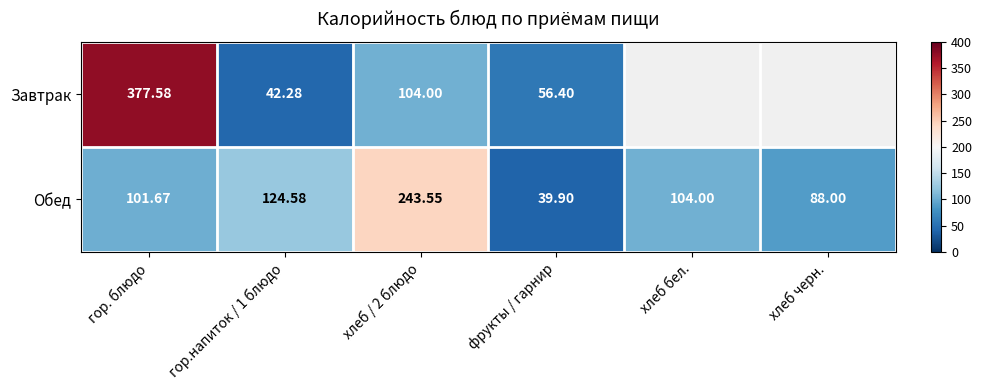

How many data points does each series have?

6